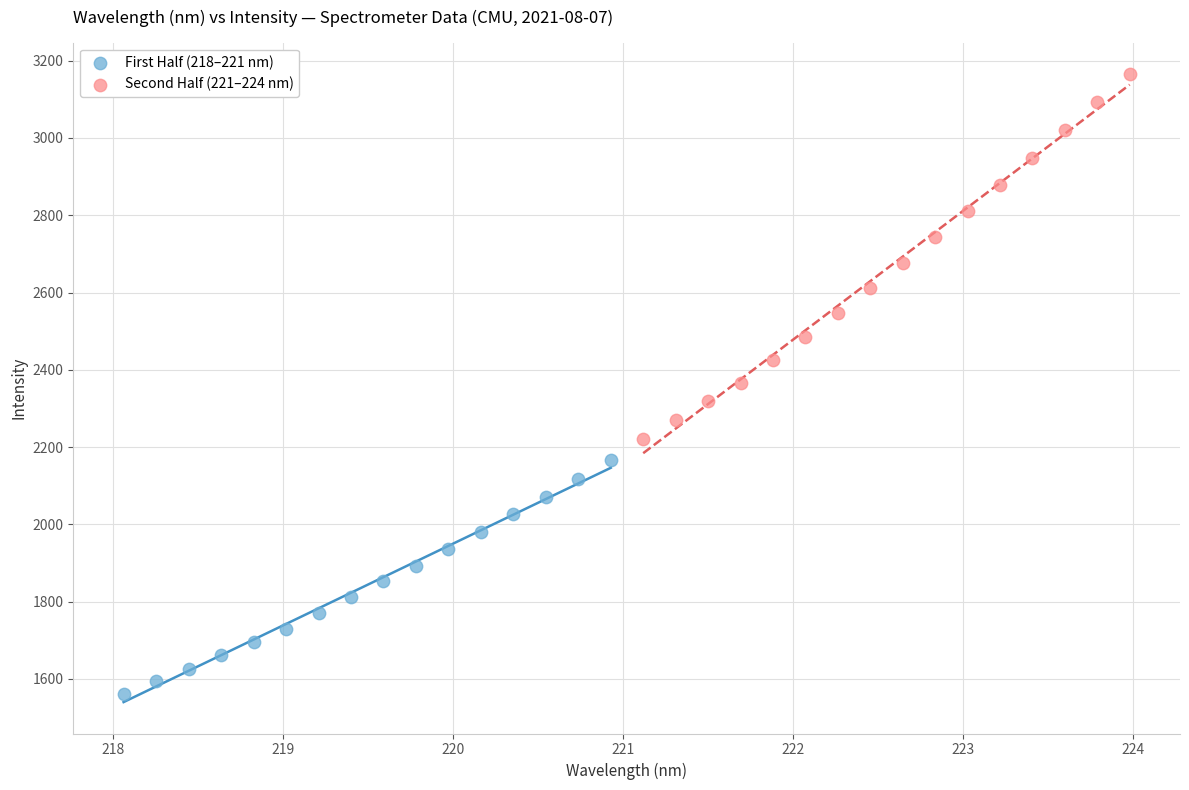

What are all the series names shown in the legend?

First Half (218–221 nm), Second Half (221–224 nm)